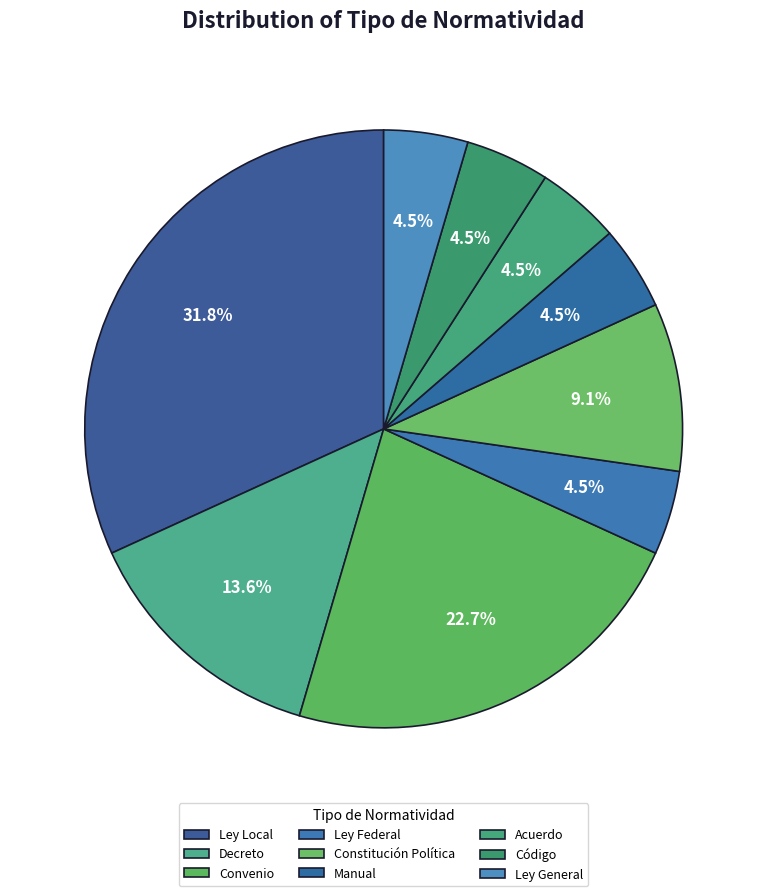

Is there a majority slice in this chart?

No